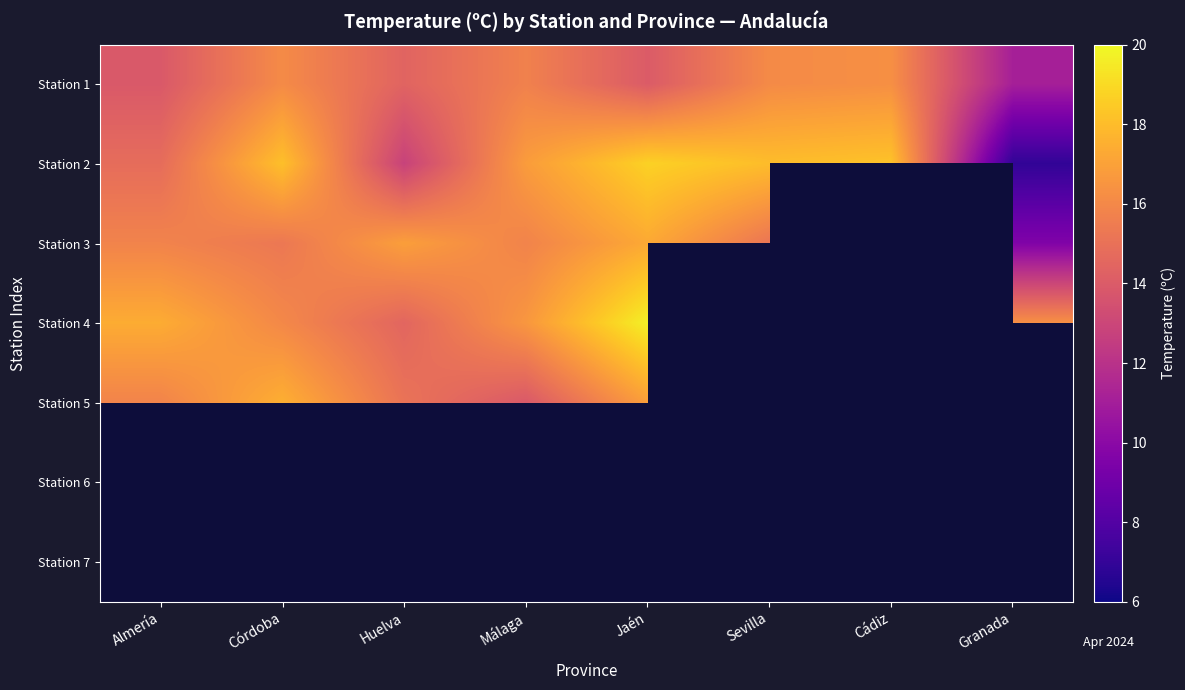

How many data points in Station 5 are less than 17?

4